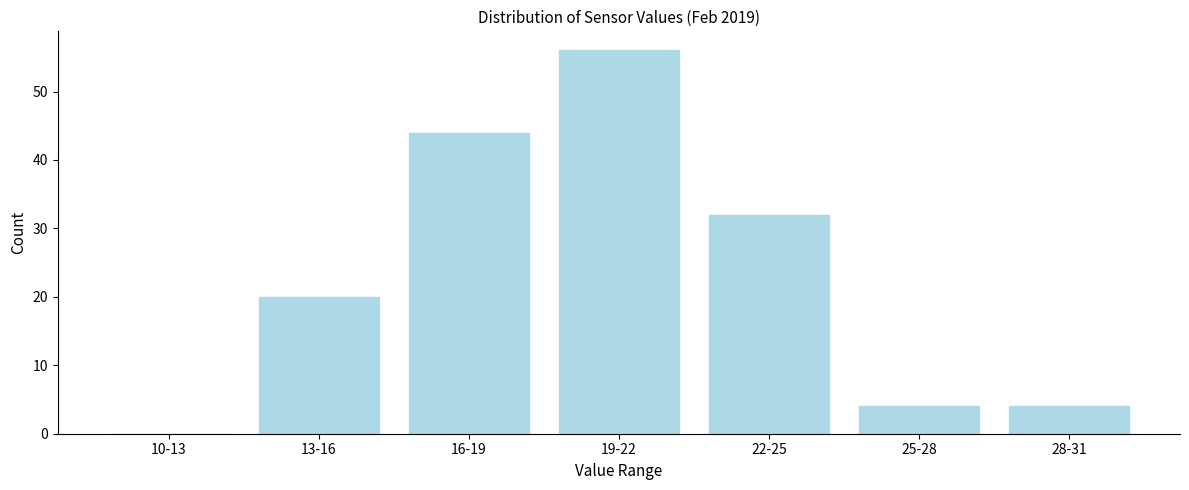

Reading left to right, what are all the values shown in this chart?

10-13=0	13-16=20	16-19=44	19-22=56	22-25=32	25-28=4	28-31=4